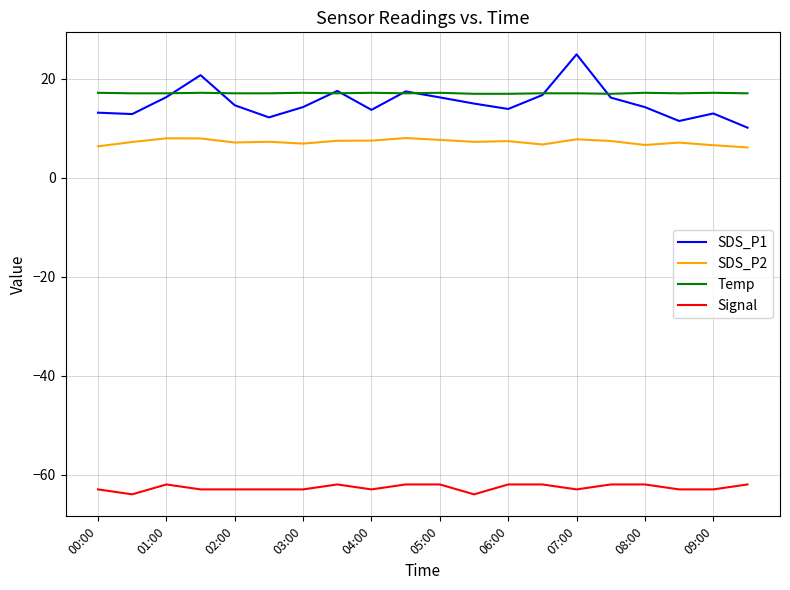

What is the highest value of the SDS_P1 series?

25.0